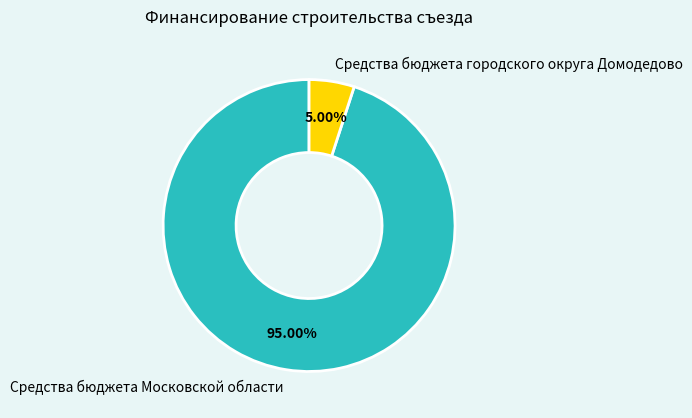

Which category has the smallest portion of the pie?

Средства бюджета городского округа Домодедово